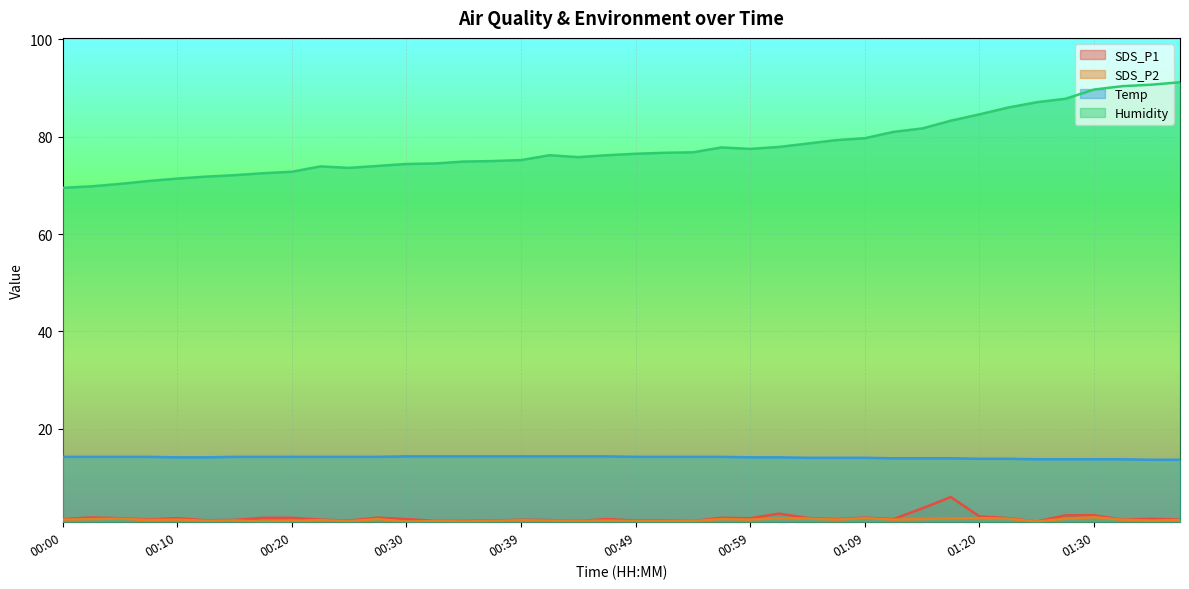

What are all the series names shown in the legend?

SDS_P1, SDS_P2, Temp, Humidity